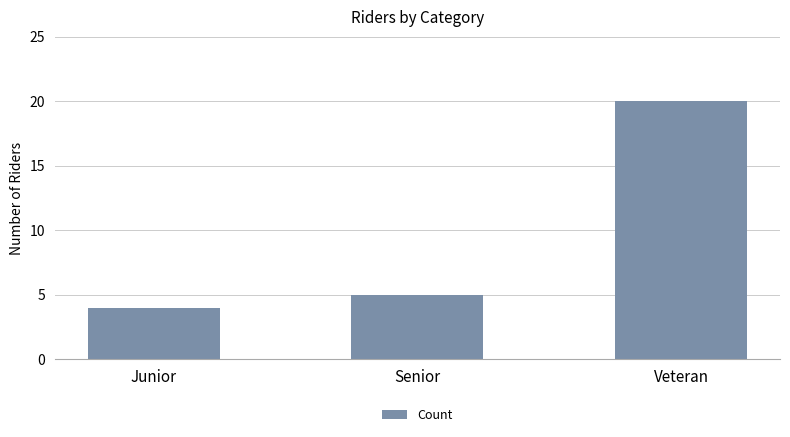

Rank the categories by value from lowest to highest.

Junior, Senior, Veteran